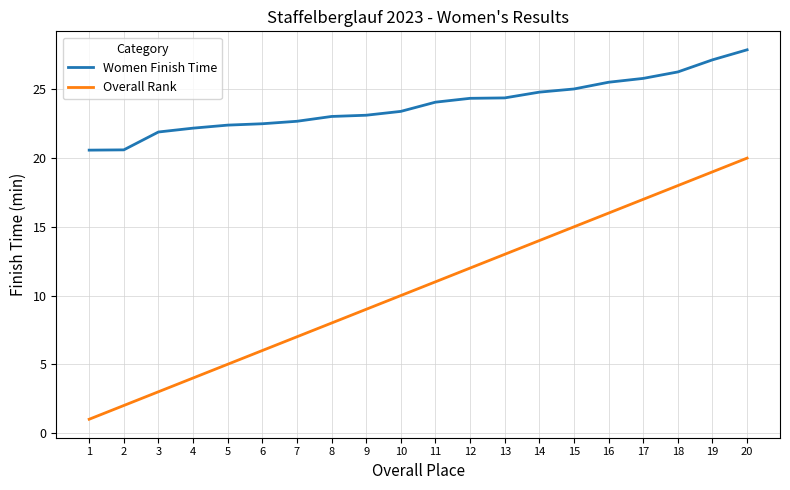

True or false: Overall Rank and Women Finish Time intersect in this chart.

False